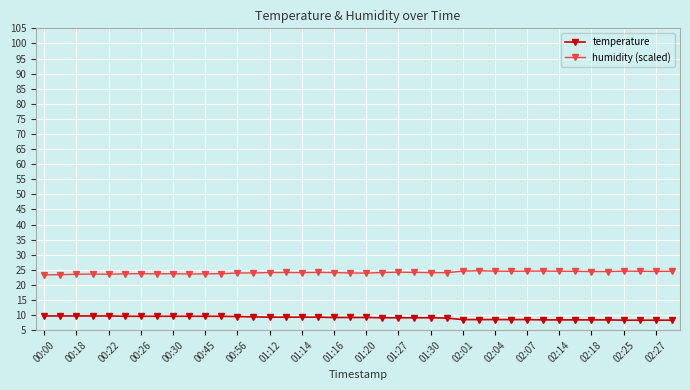

True or false: humidity (scaled) has more than 0 points higher than both neighbors.

True